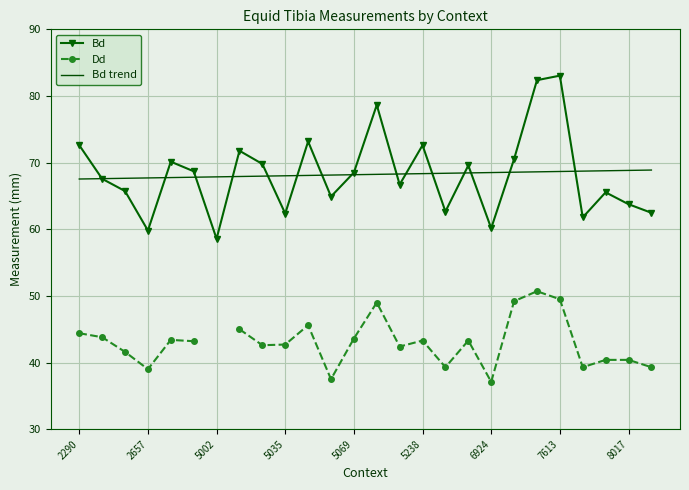

What is the difference between the maximum and minimum values in the Bd trend series?

1.3